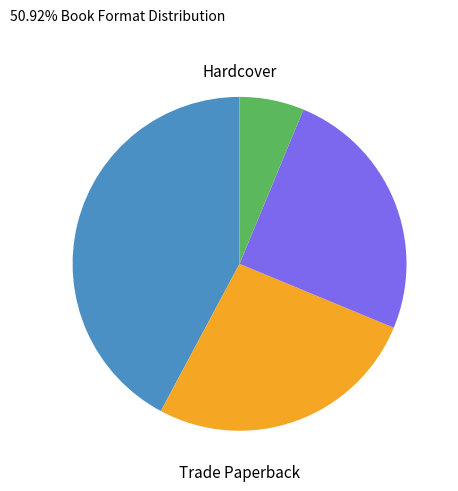

Is there a majority slice in this chart?

No